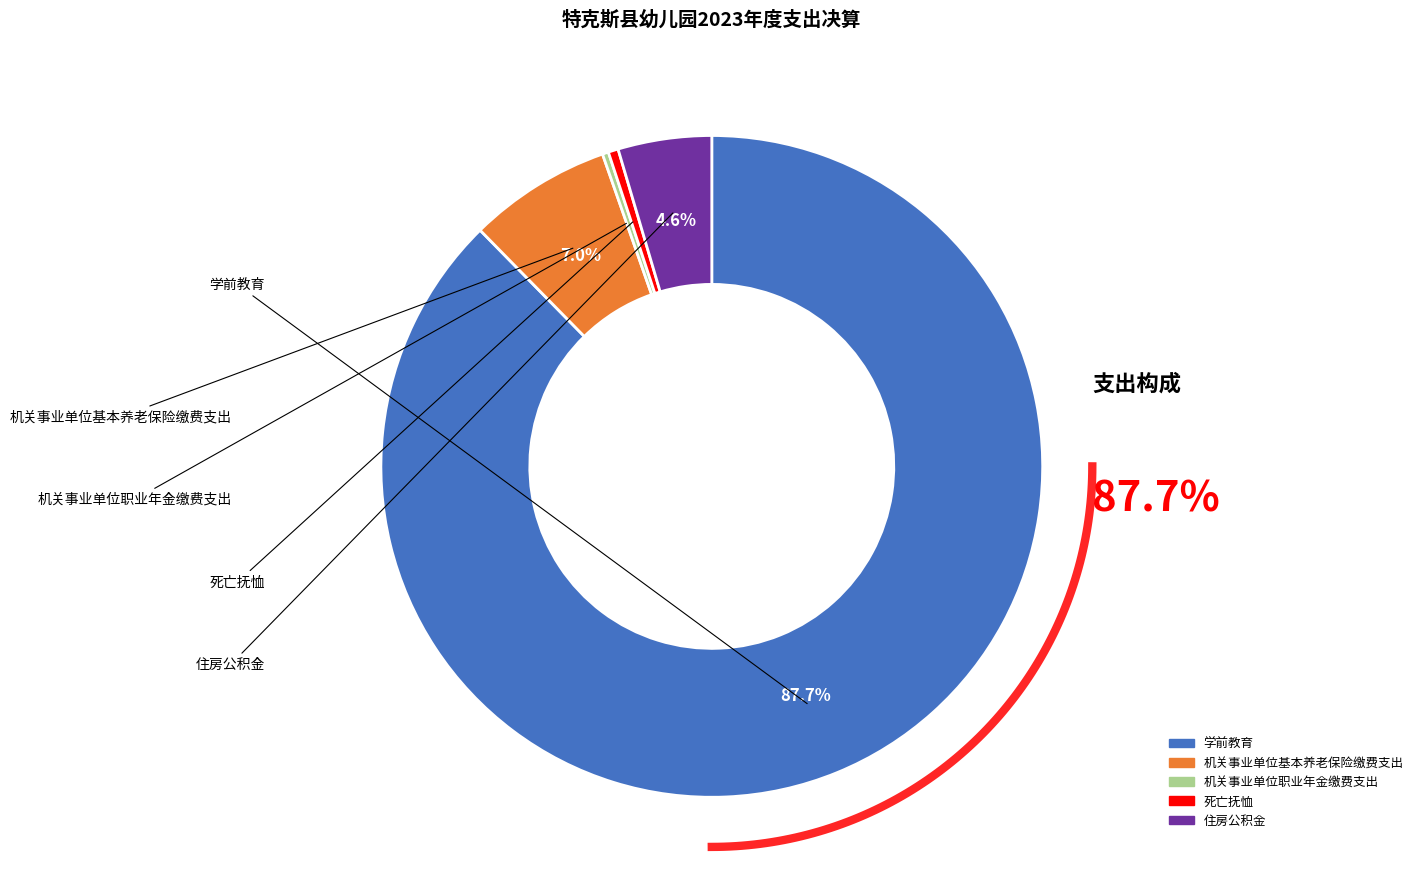

Which slice is the largest?

学前教育